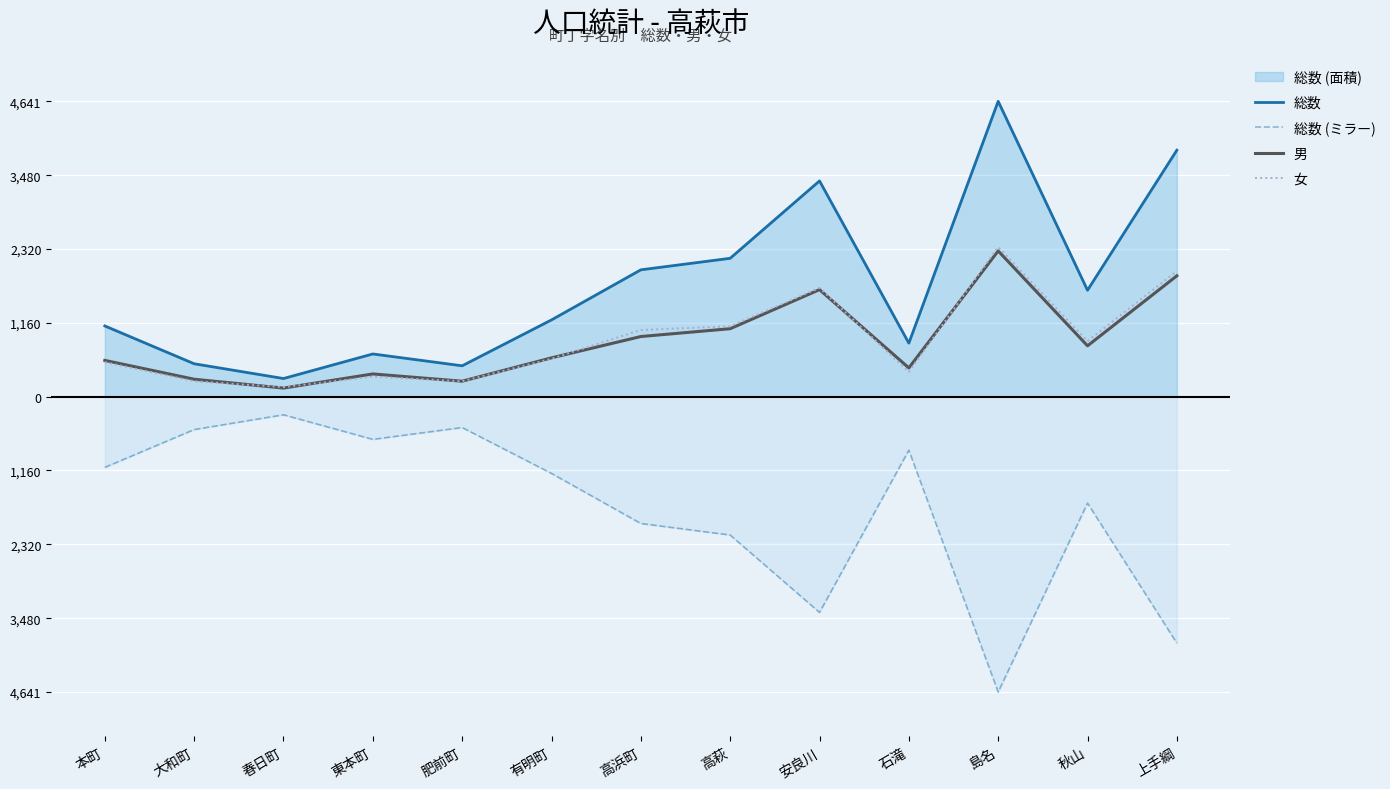

How many interior local valleys does the 女 series have?

4